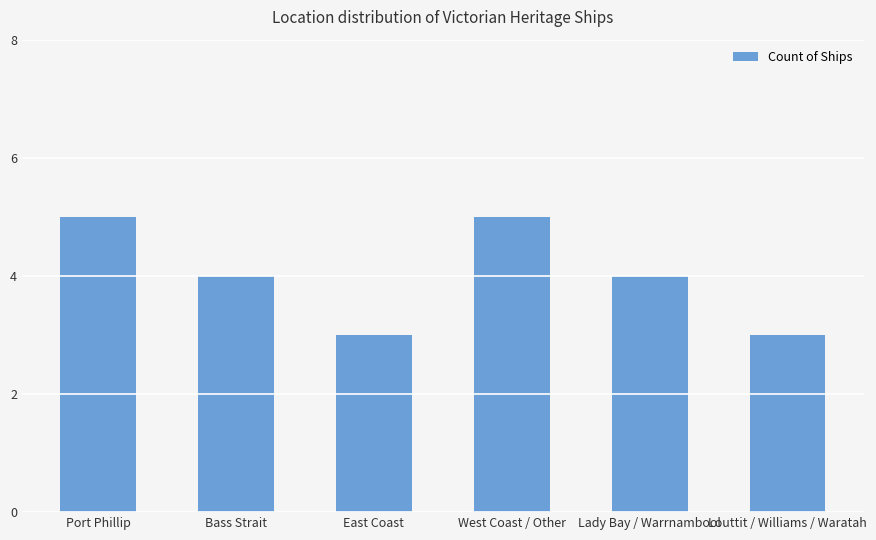

True or false: the data shows 5 at West Coast / Other.

True